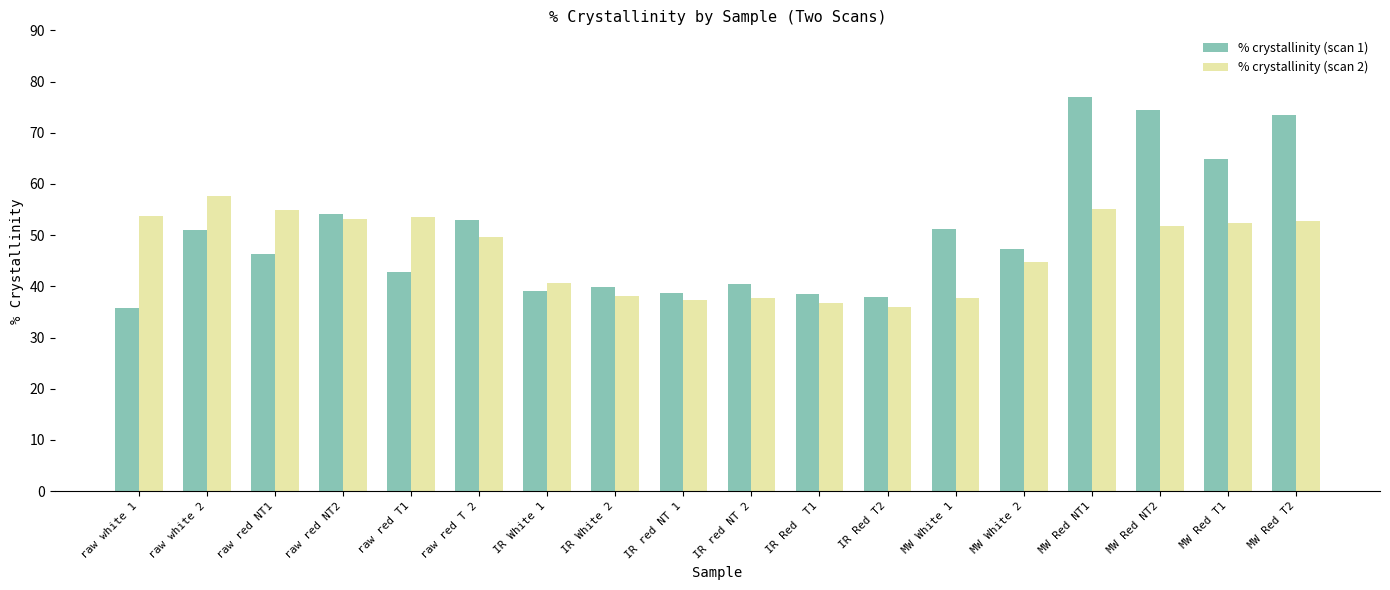

How many series are shown in this chart?

2